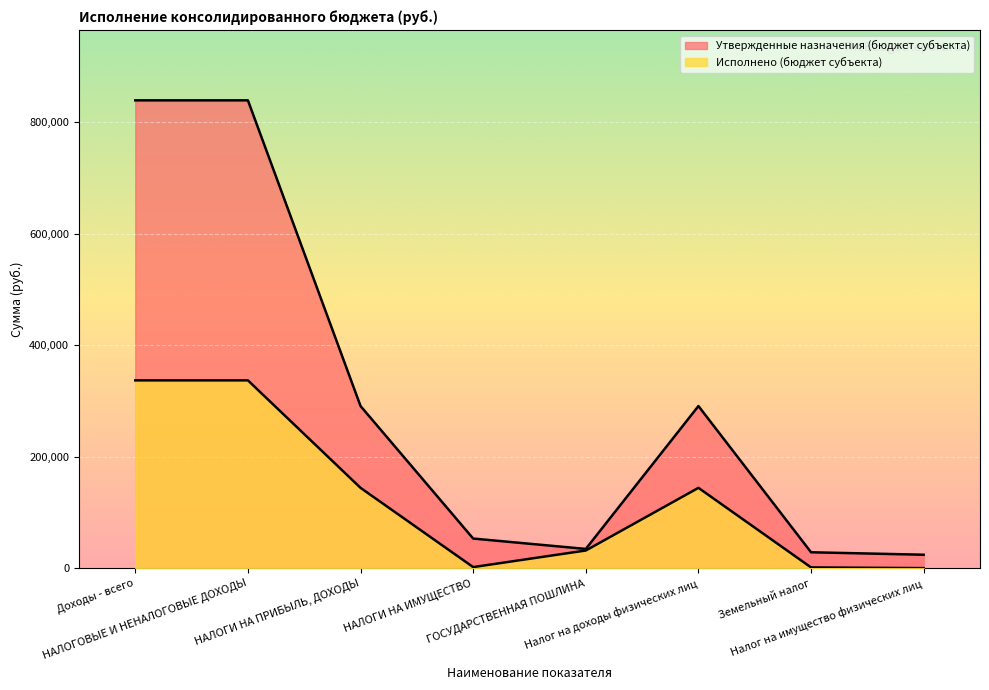

Rank the series by their maximum value, from lowest to highest.

Исполнено (бюджет субъекта), Утвержденные назначения (бюджет субъекта)